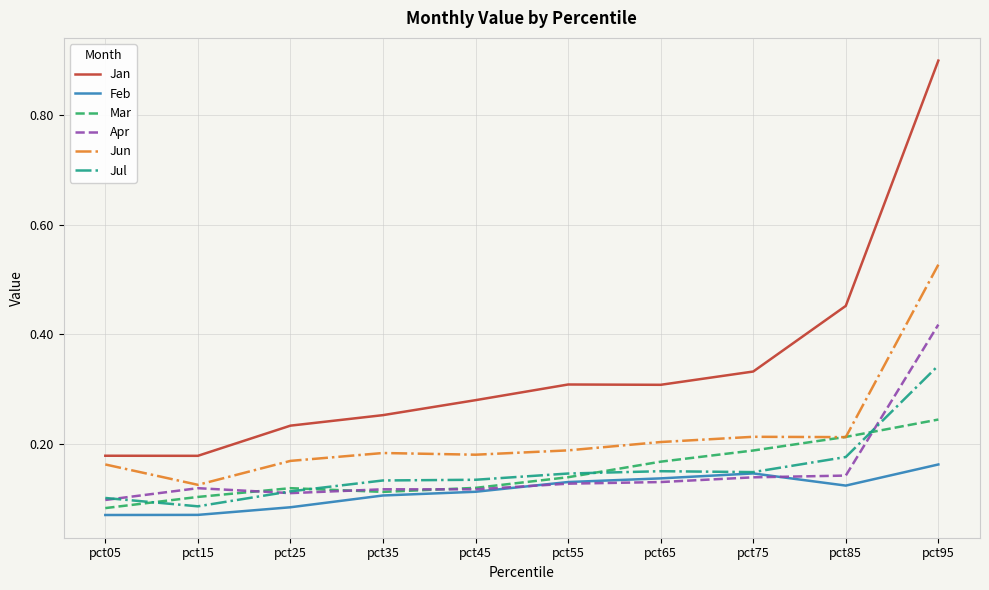

Is the value of Jul at pct05 greater than the value of Feb at pct15?

Yes